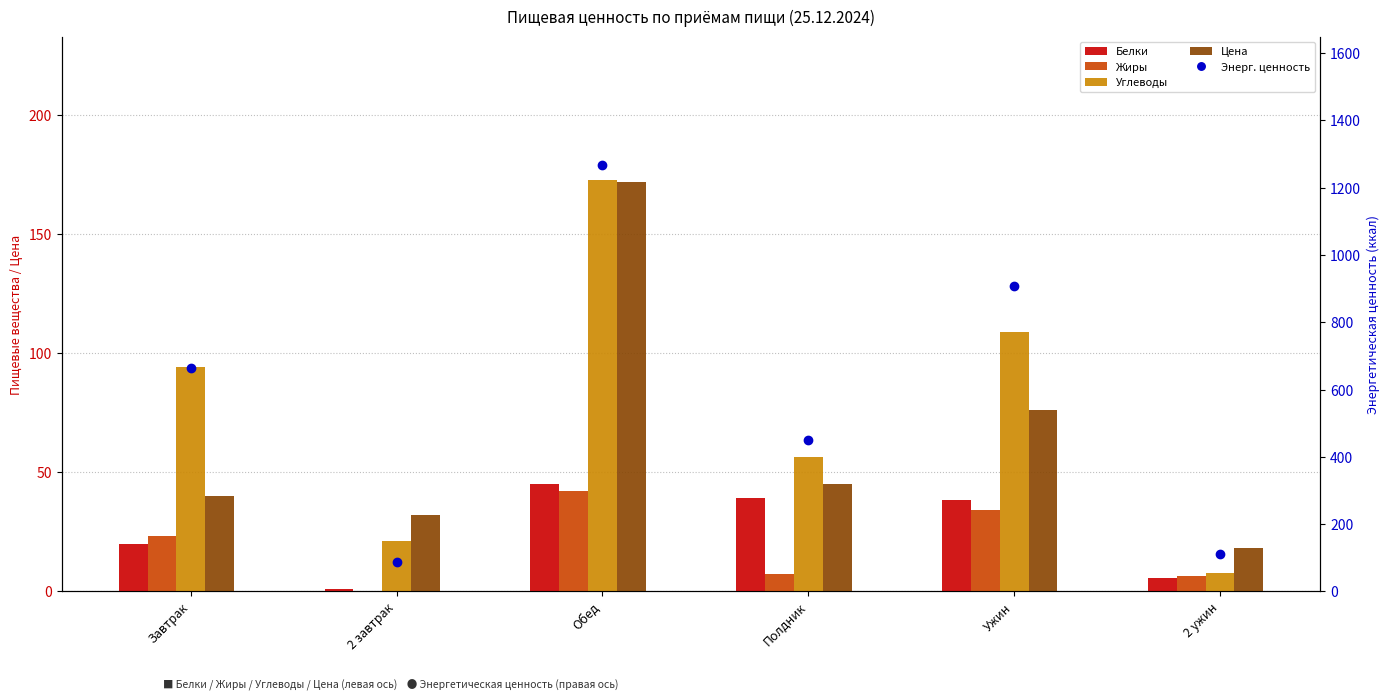

Is the value of Жиры at Ужин greater than the value of Цена at Обед?

No